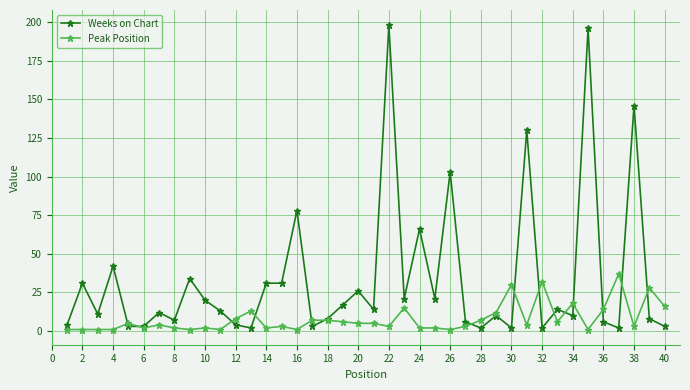

True or false: Weeks on Chart has more than 0 points higher than both neighbors.

True